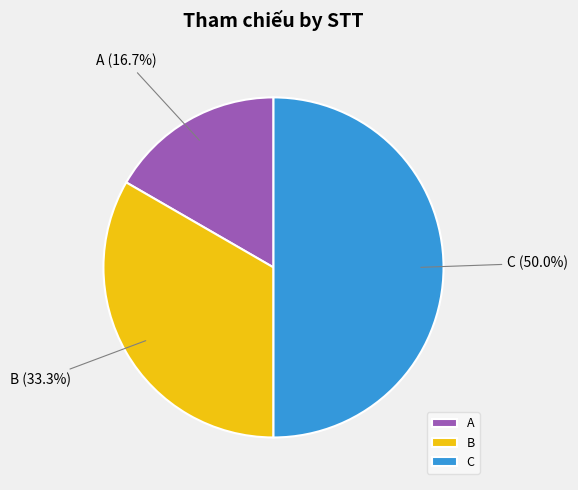

Count the number of slices in the pie.

3